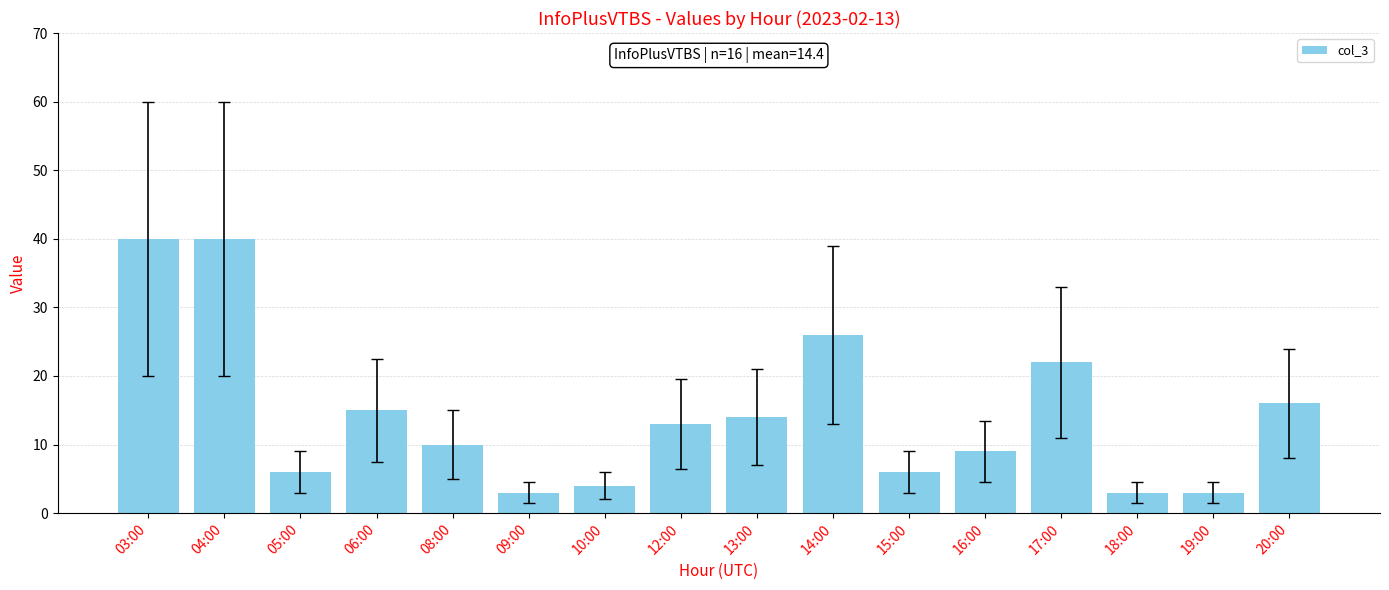

What is the sum of the values at 08:00 and 20:00?

26